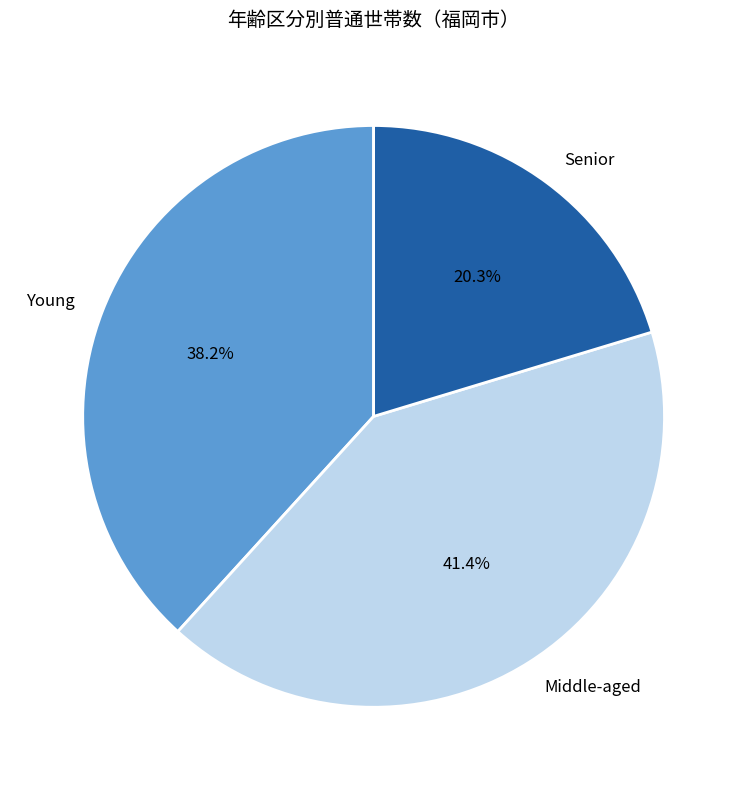

How many slices are in this pie chart?

3